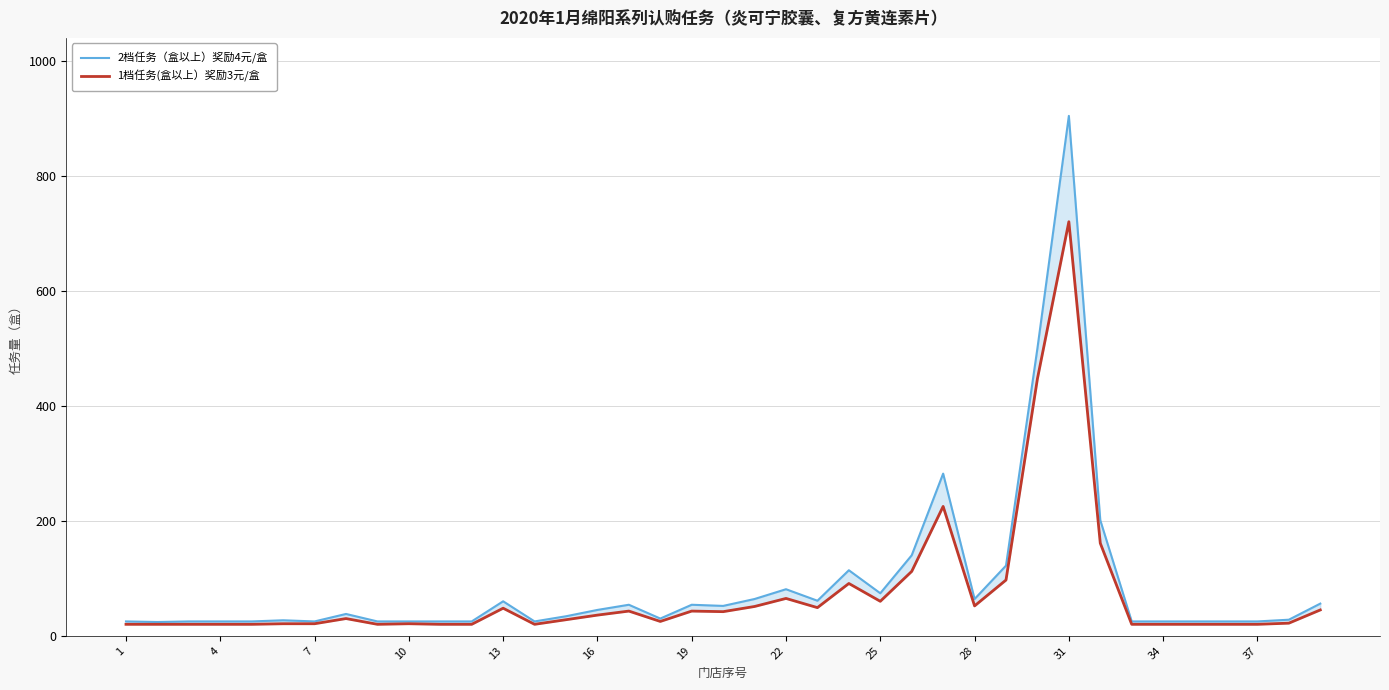

True or false: 1档任务(盒以上）奖励3元/盒 and 2档任务（盒以上）奖励4元/盒 intersect in this chart.

False